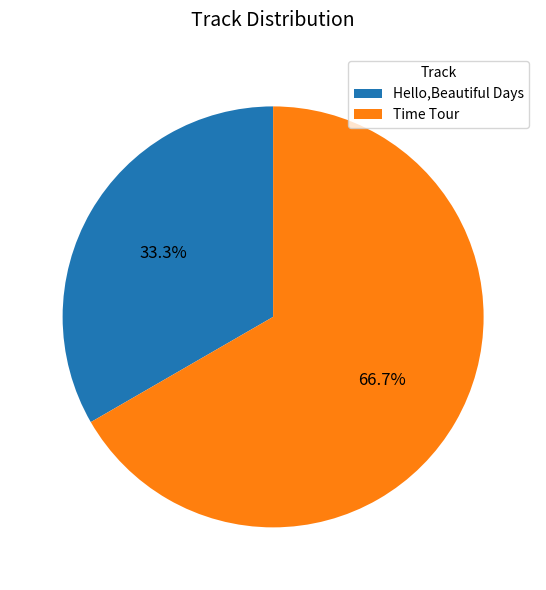

To the nearest percent, what percentage of the pie is Time Tour?

67%